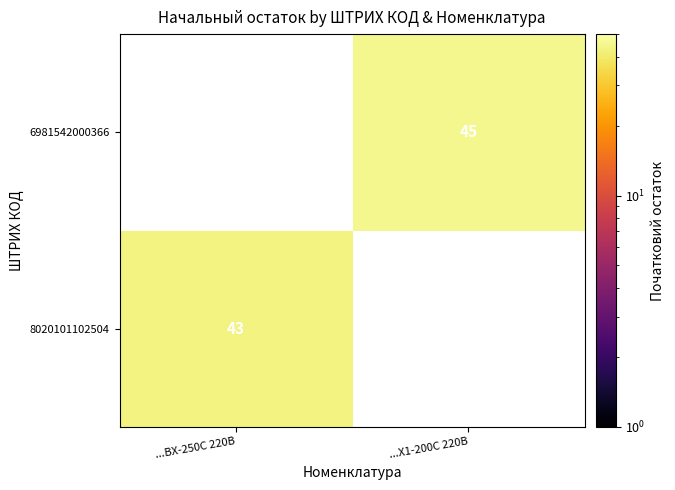

The 6981542000366 series shows 45 at ...X1-200C 220В. True or false?

True